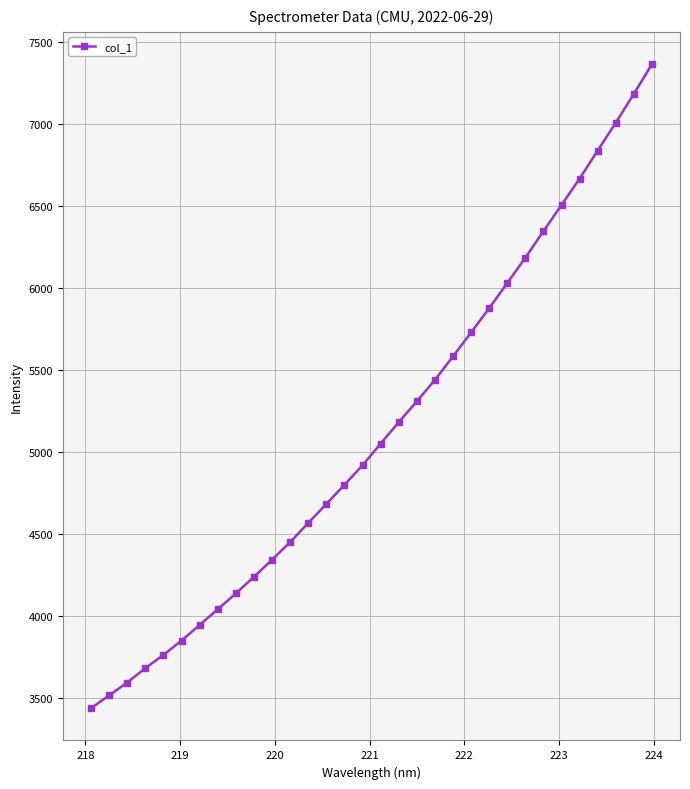

Reading left to right, transcribe all the data shown in this chart.

3435.7	3513.8	3592.7	3680.4	3761.1	3849.0	3944.0	4039.5	4136.9	4237.9	4342.5	4450.0	4566.7	4682.7	4799.6	4919.2	5051.5	5182.0	5309.3	5440.0	5583.6	5729.8	5877.7	6031.8	6186.1	6348.0	6507.9	6668.8	6839.6	7009.7	7185.6	7367.4